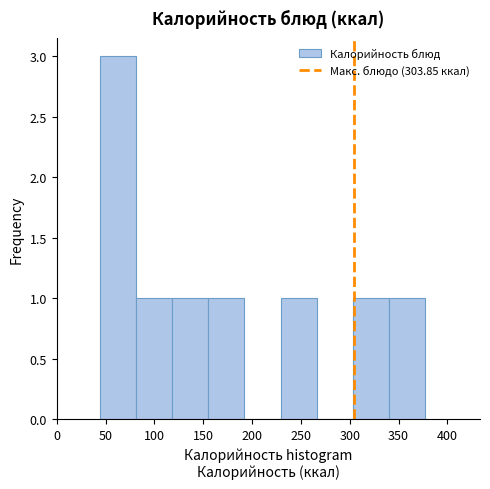

Reading left to right, list every bar in this chart as the range it spans on the x-axis followed by its height. Neither the bar edges nor the heights are printed on the chart, so give them approximately, as read against the axes.

45 to 80: 3
80 to 120: 1
120 to 155: 1
155 to 190: 1
190 to 230: 0
230 to 265: 1
265 to 305: 0
305 to 340: 1
340 to 375: 1